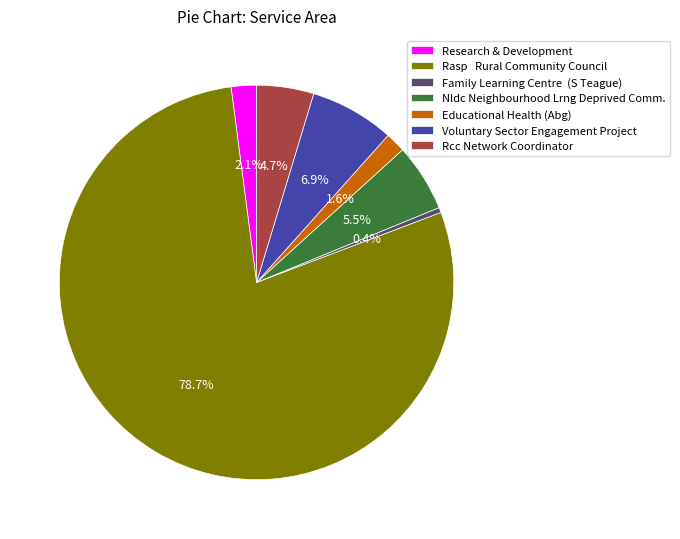

To the nearest percent, what is the combined percentage of Educational Health (Abg) and Voluntary Sector Engagement Project?

9%